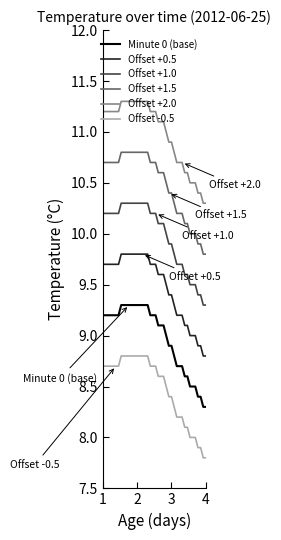

True or false: Offset -0.5 and Offset +1.0 cross at least once.

False